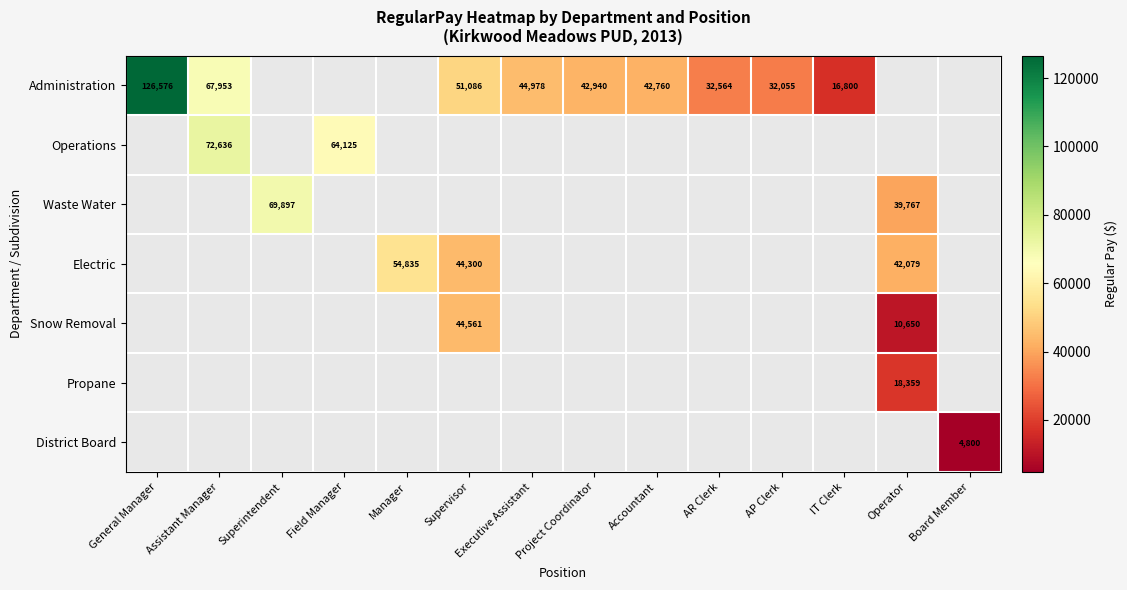

What is the difference between the Administration values at General Manager and IT Clerk?

109776